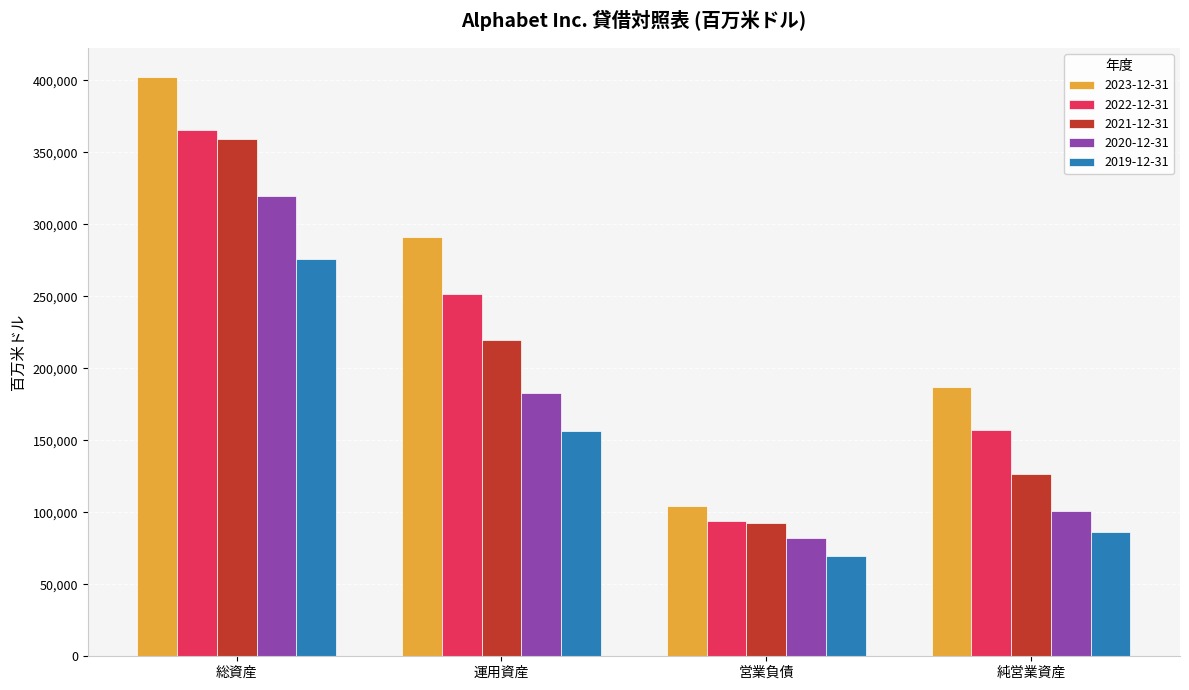

True or false: 2023-12-31 has a value of 43053 at 営業負債.

False